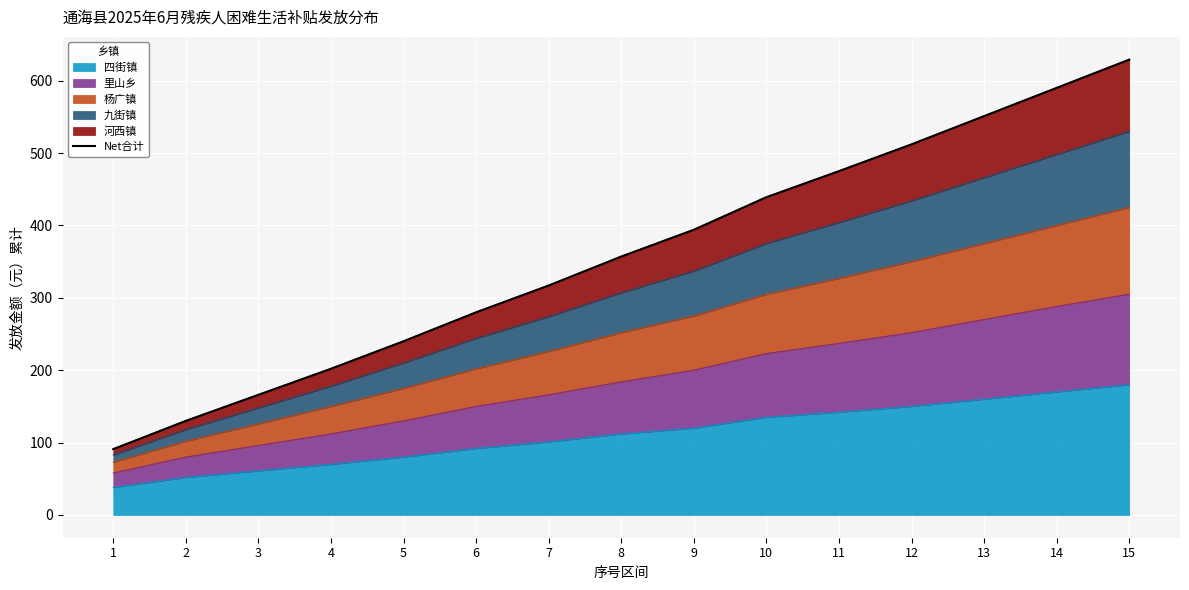

True or false: the data shows 357 at 8.

True